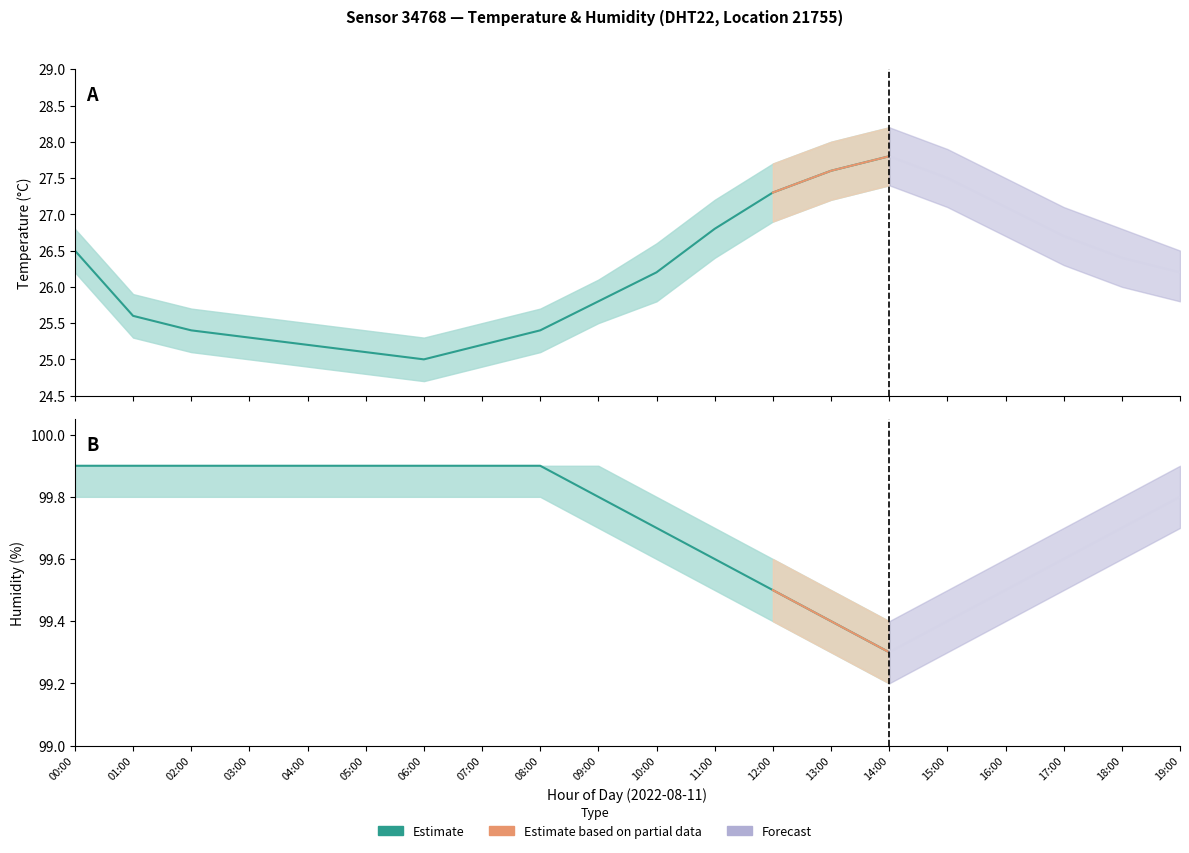

At how many categories does at least one series exceed 25?

20